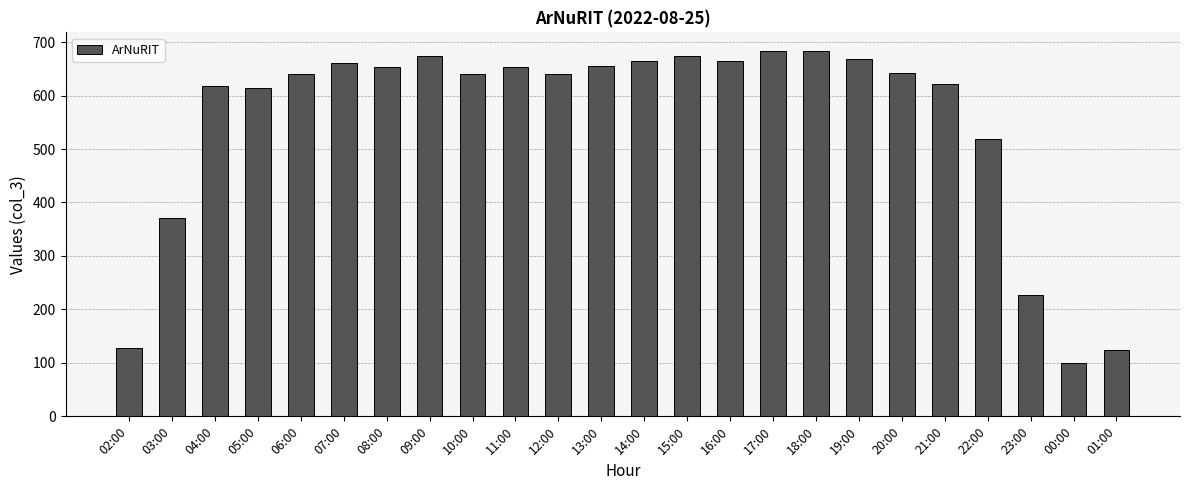

Which category has the lowest value across all series?

00:00